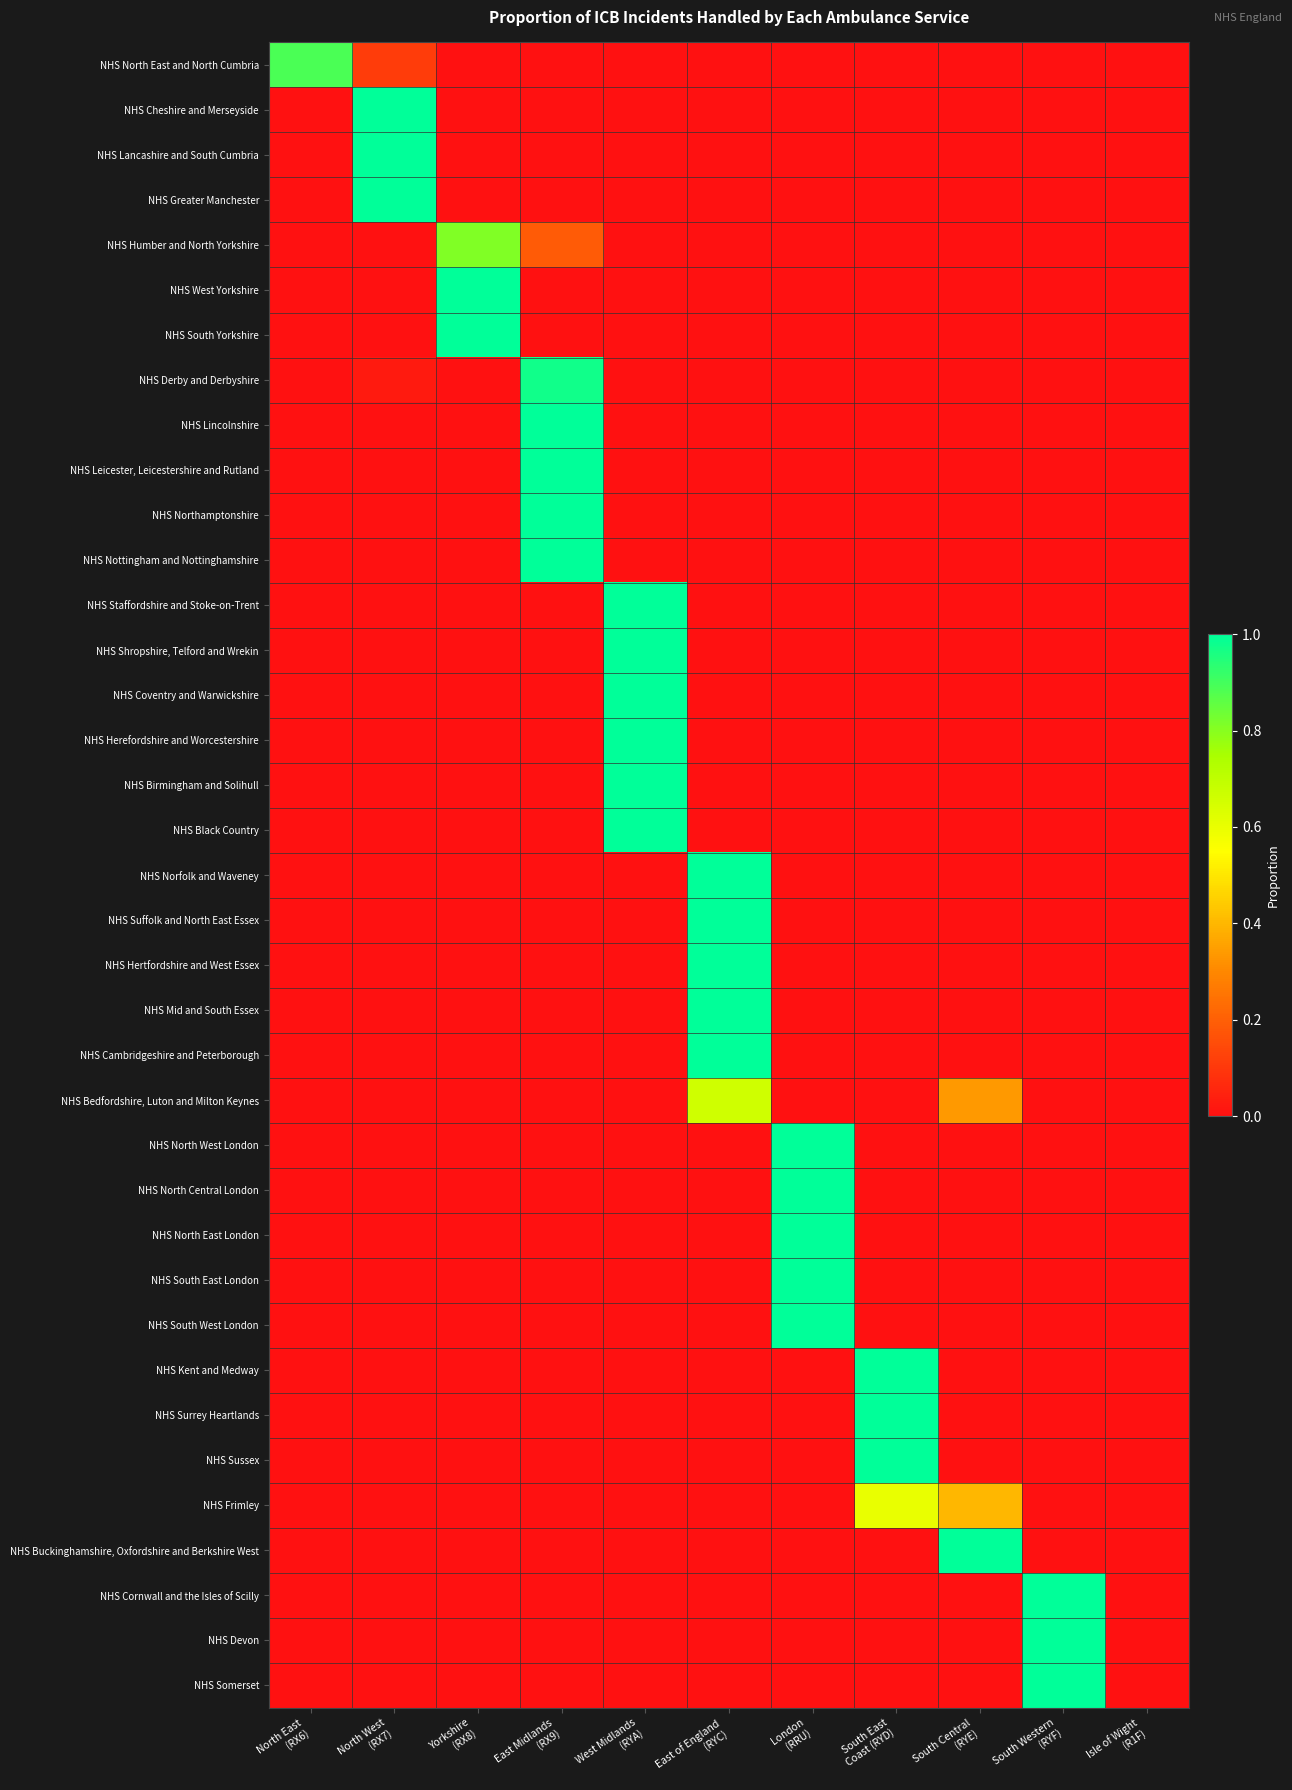

Between North West (RX7) and South Central (RYE), which series saw the biggest shift?

NHS Cheshire and Merseyside